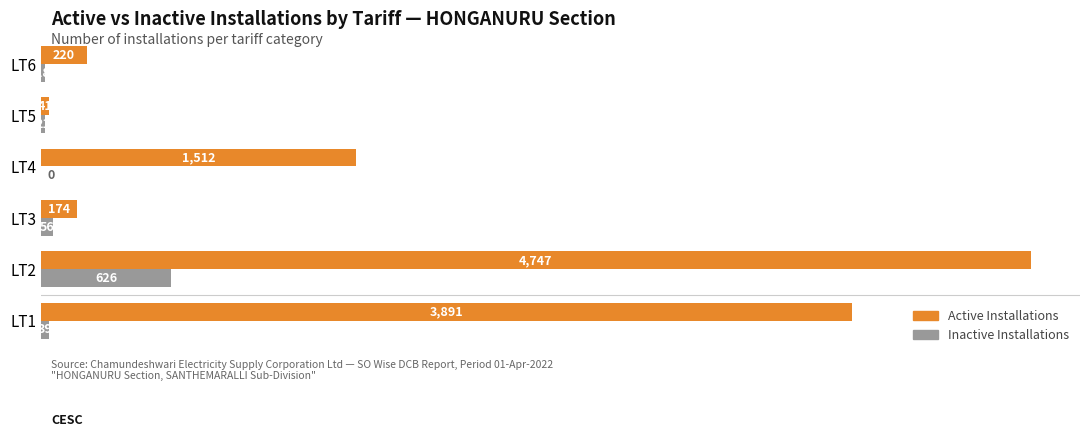

Is the value of Inactive Installations at LT5 greater than the value of Active Installations at LT6?

No